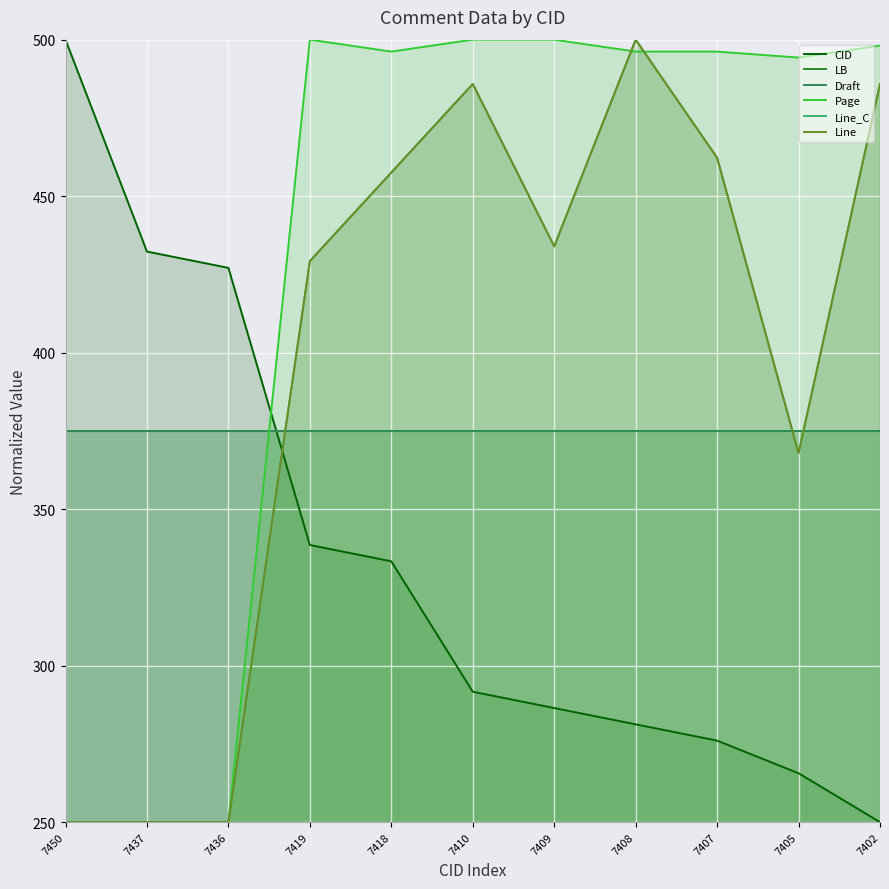

True or false: Page has more than 2 points higher than both neighbors.

False